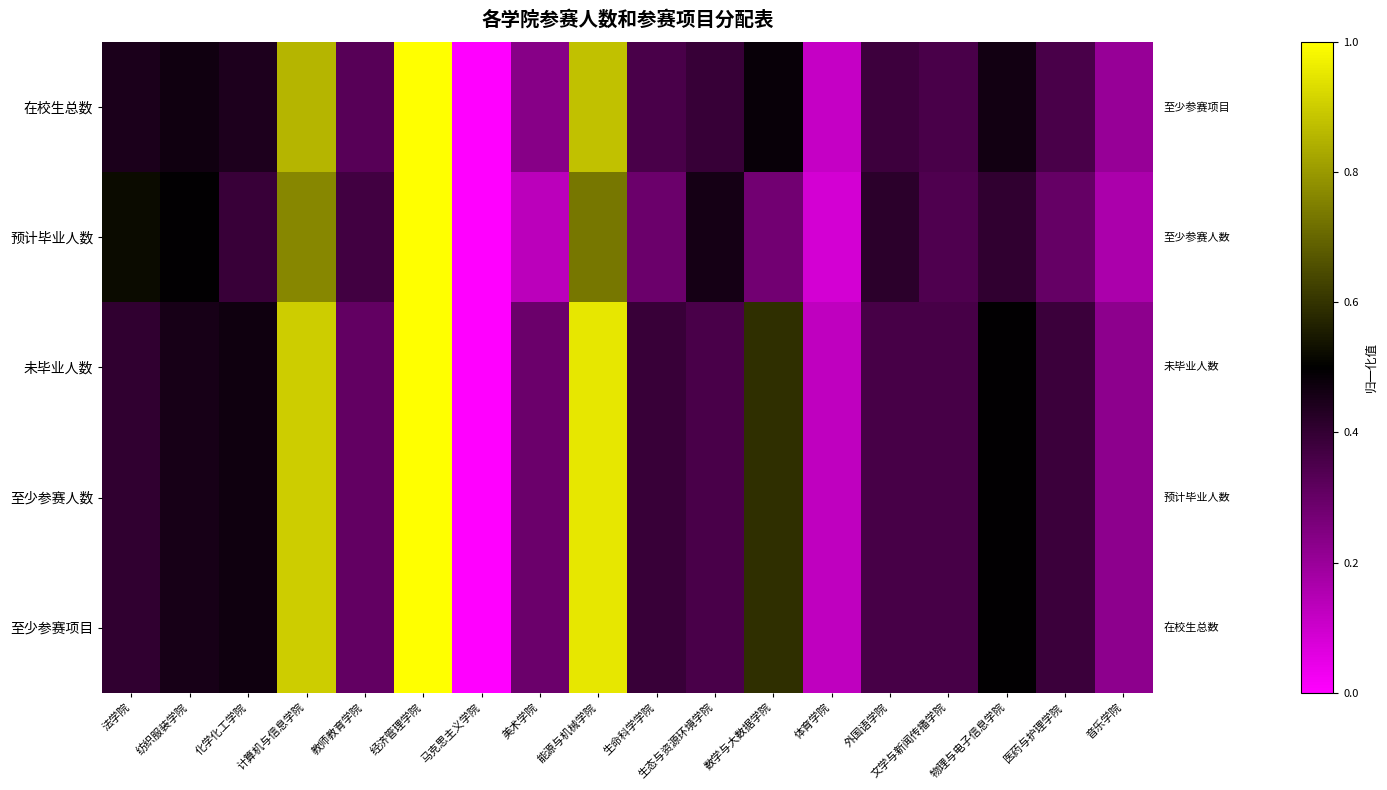

At how many categories does at least one series exceed 0?

17